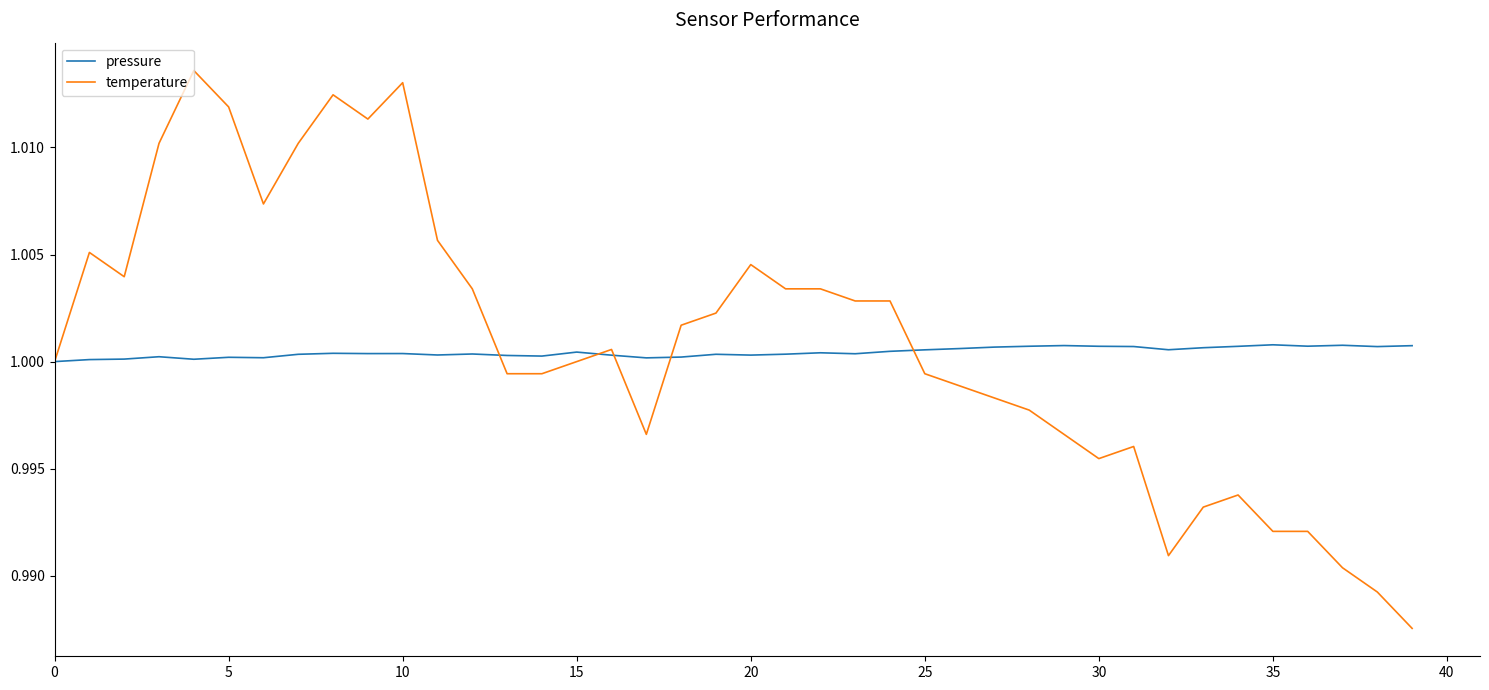

Which series has the largest total across all categories?

temperature